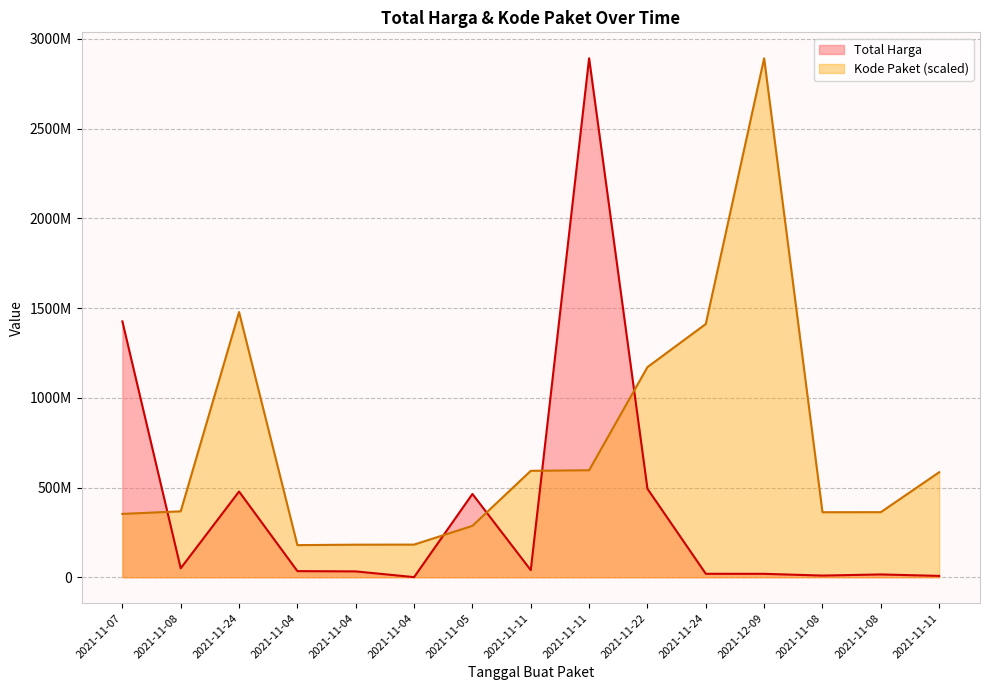

Does the chart display data point markers on the line(s)?

No